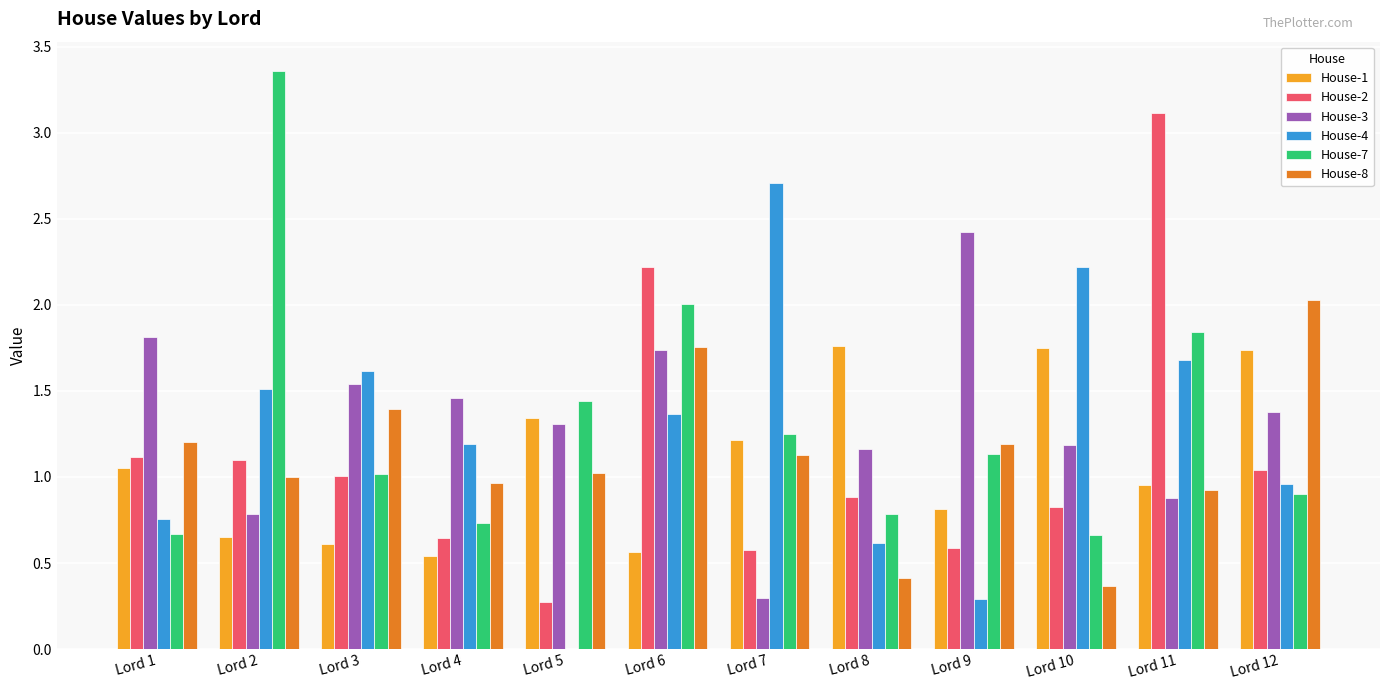

What is the total value across all series at Lord 7?

7.2